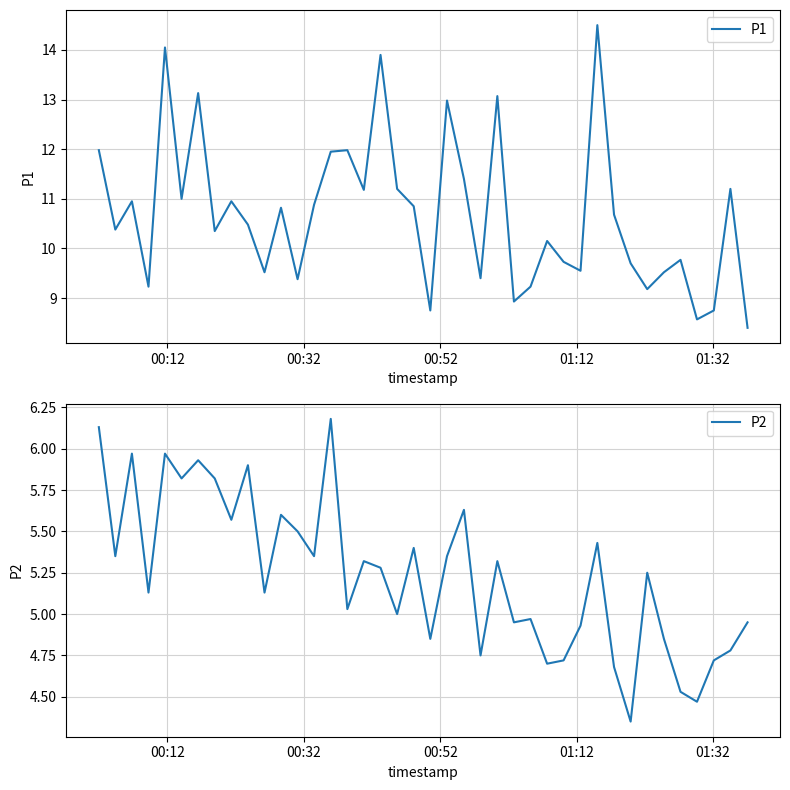

What is the highest value of the P1 series?

14.5